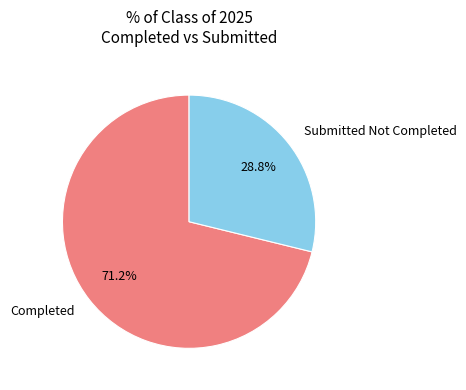

Is there a majority slice in this chart?

Yes